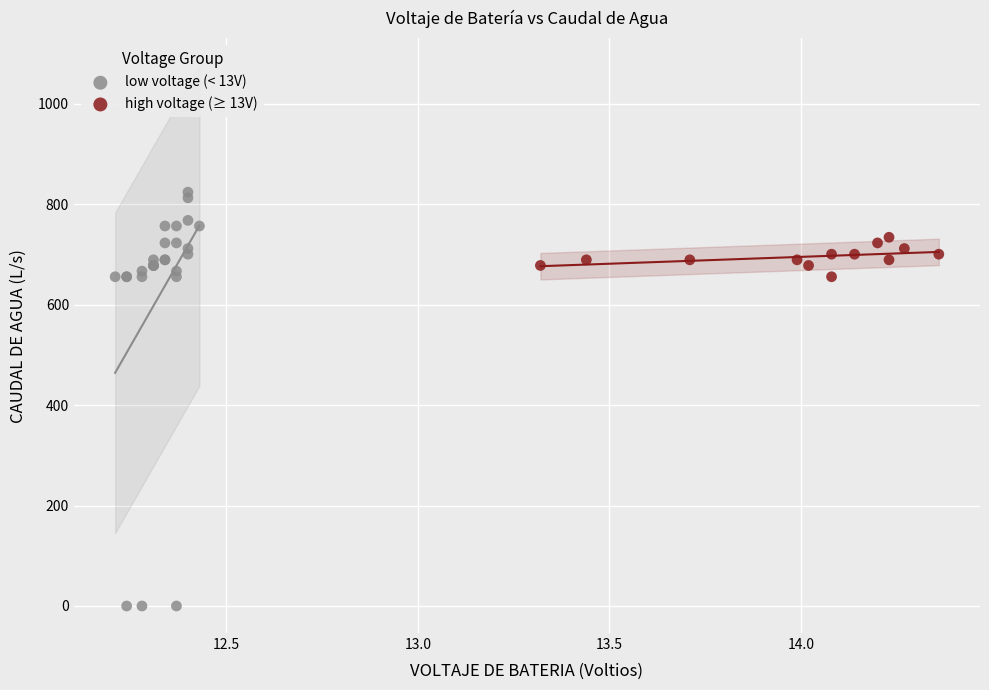

Which series has the widest spread of Y values?

low voltage (< 13V)